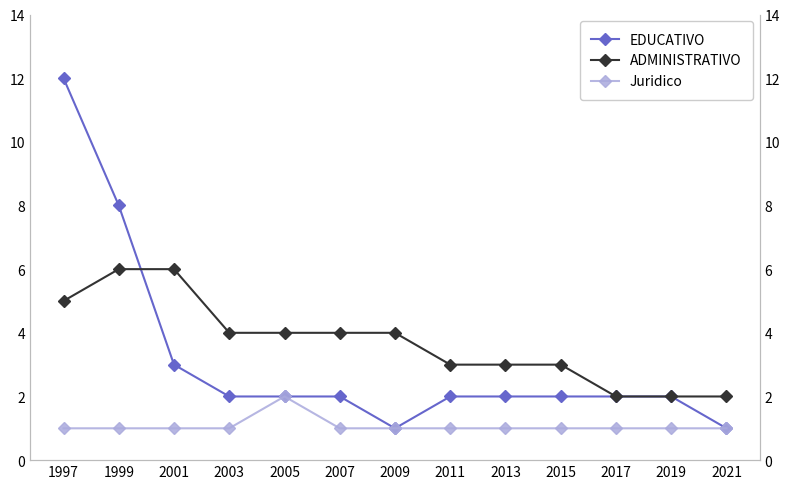

How many values in the ADMINISTRATIVO series exceed 4?

3